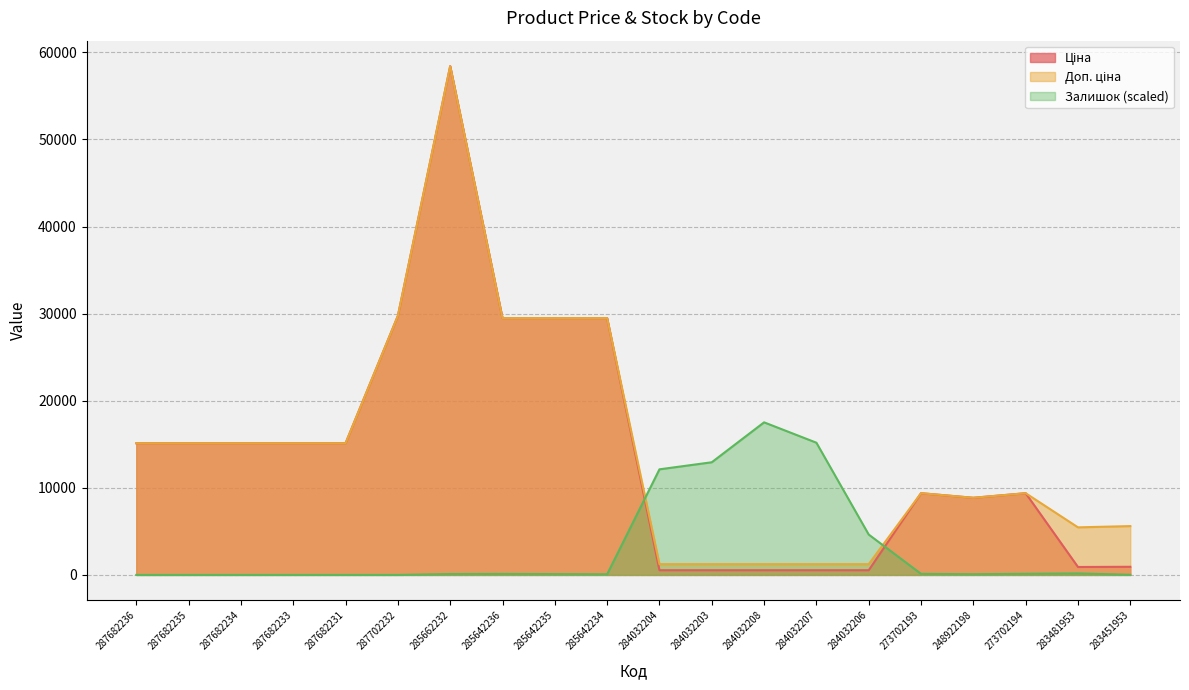

Is it true that Ціна equals 539.0 at 284032203?

True